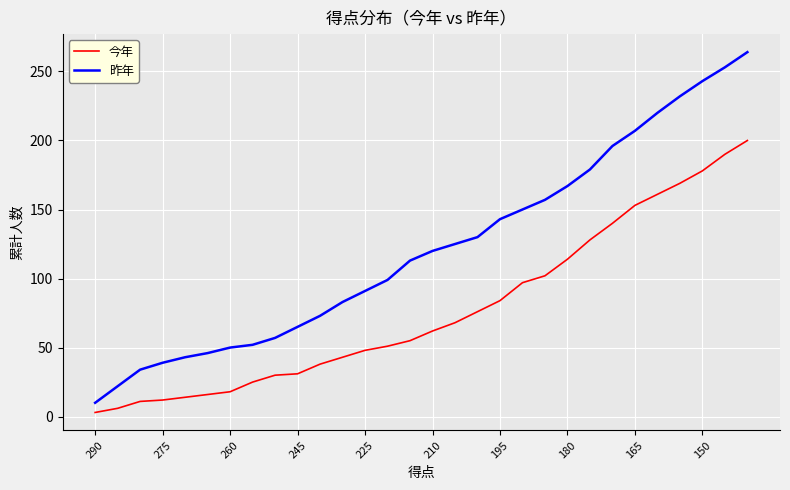

True or false: 昨年 has more than 2 points higher than both neighbors.

False